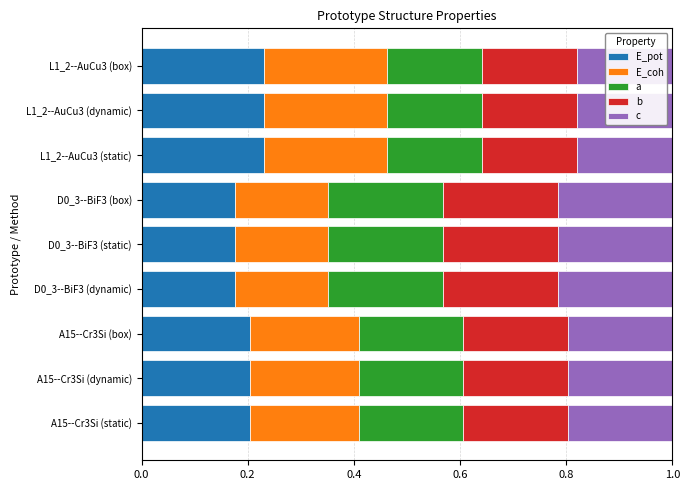

At how many categories does at least one series exceed 0?

9